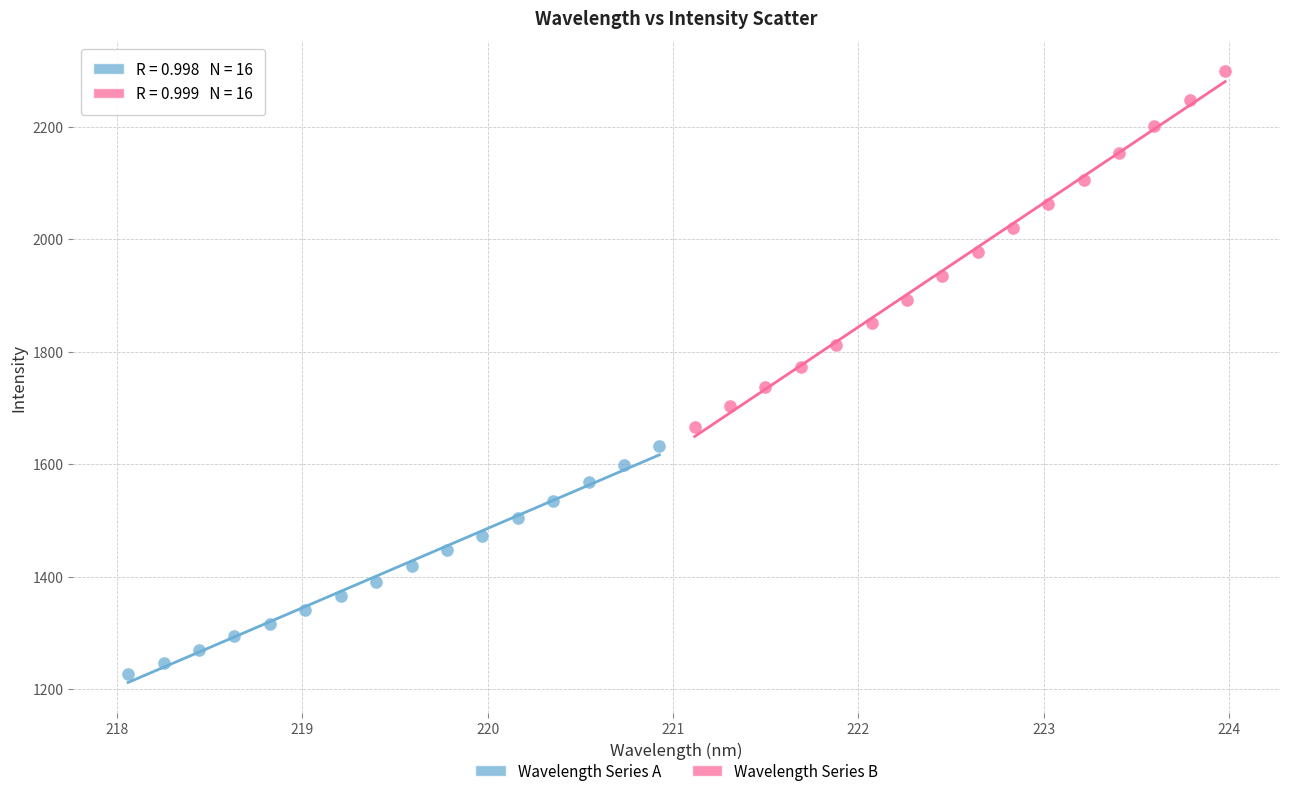

Which series contains the highest Y value?

Wavelength Series B